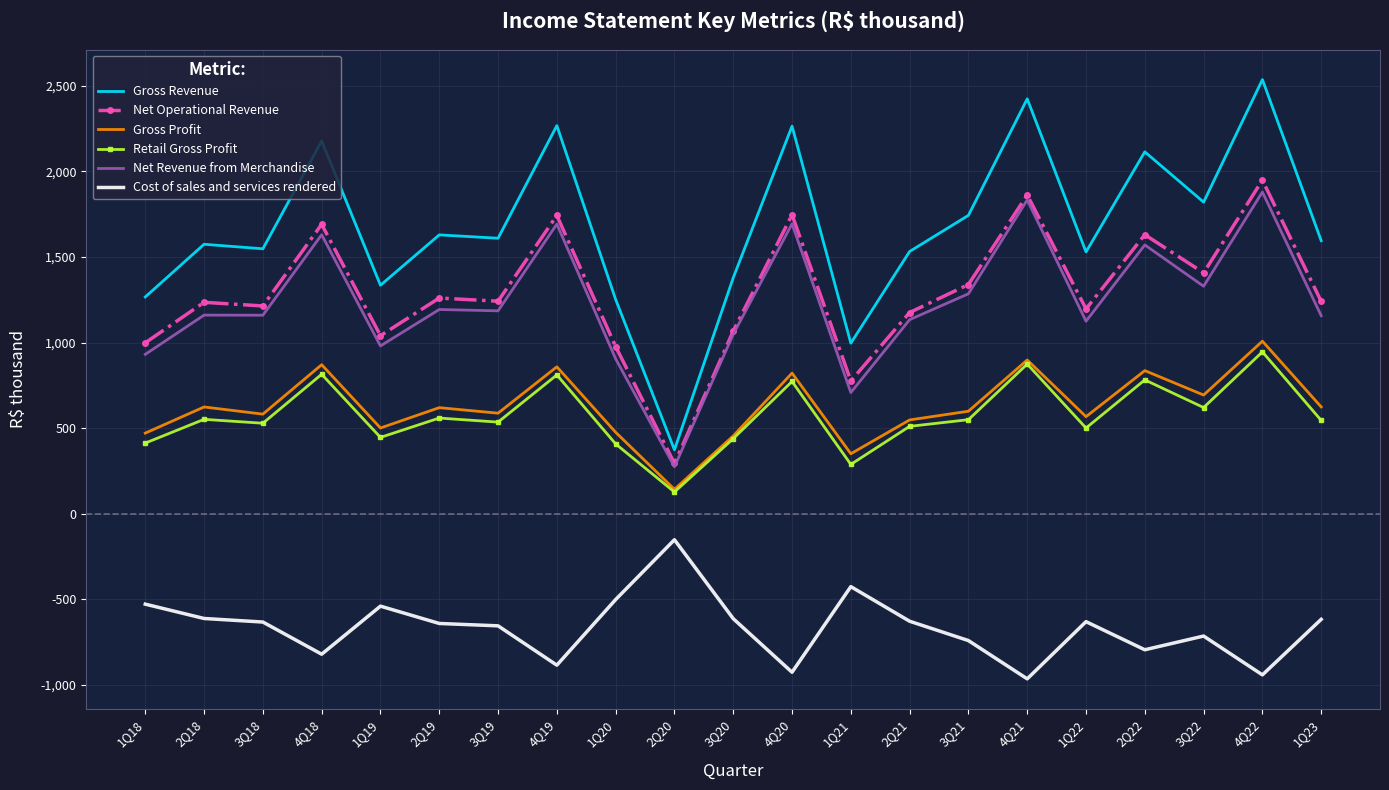

The Gross Profit series shows 548.4 at 2Q21. True or false?

True